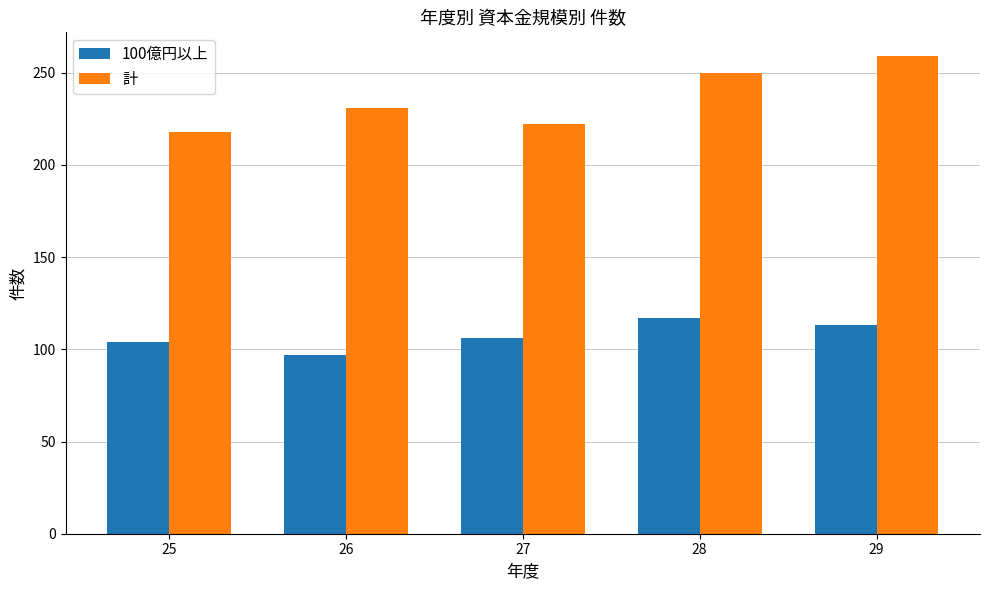

Reading left to right, transcribe all the data shown in this chart.

100億円以上: 104	97	106	117	113
計: 218	231	222	250	259